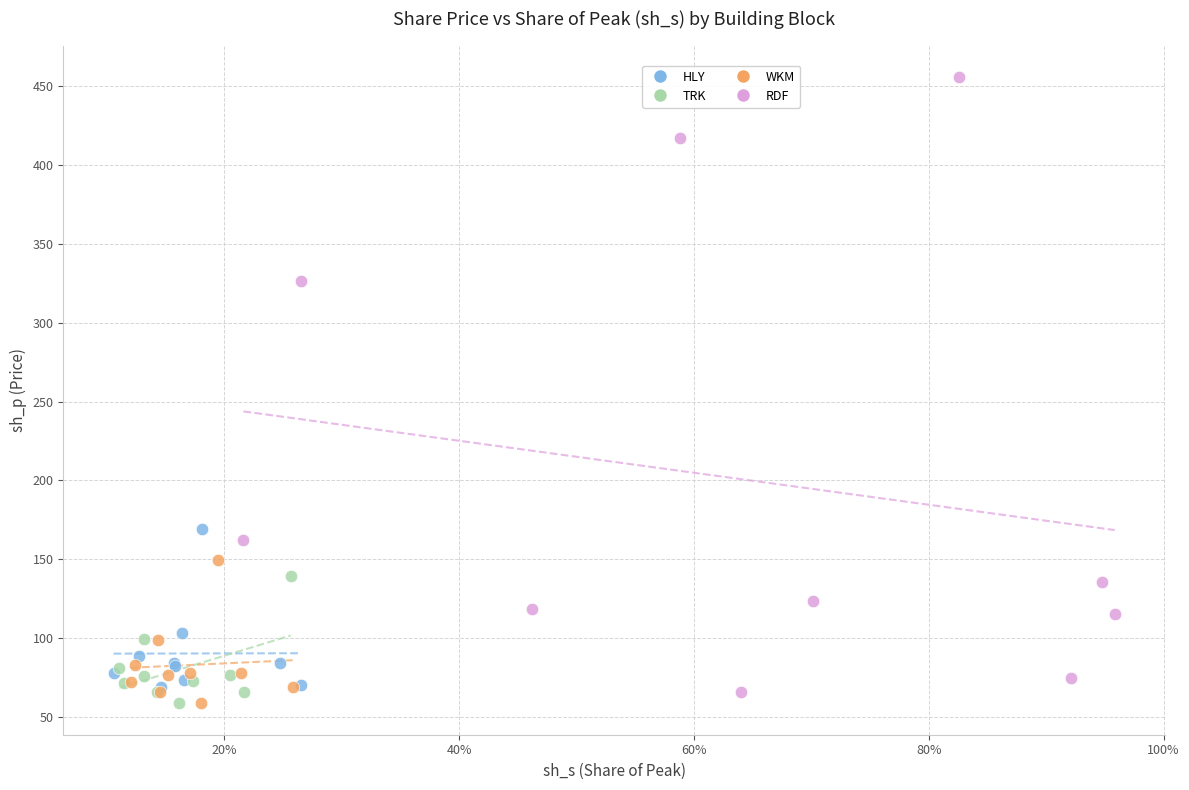

Which series reaches the maximum Y coordinate?

RDF